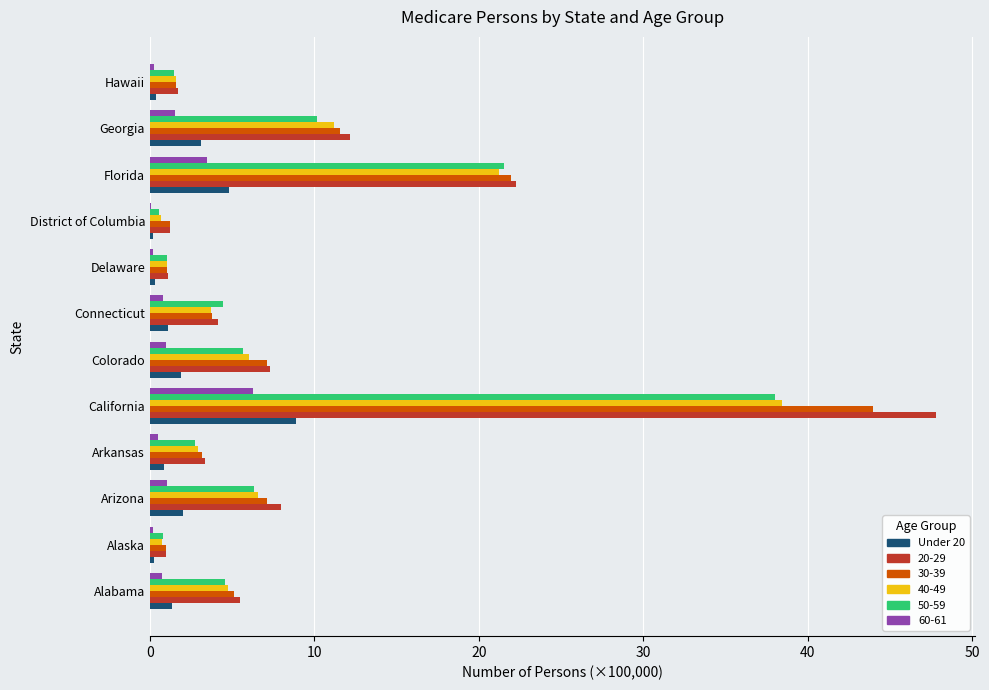

What is the total value across all series at Arizona?

31.1